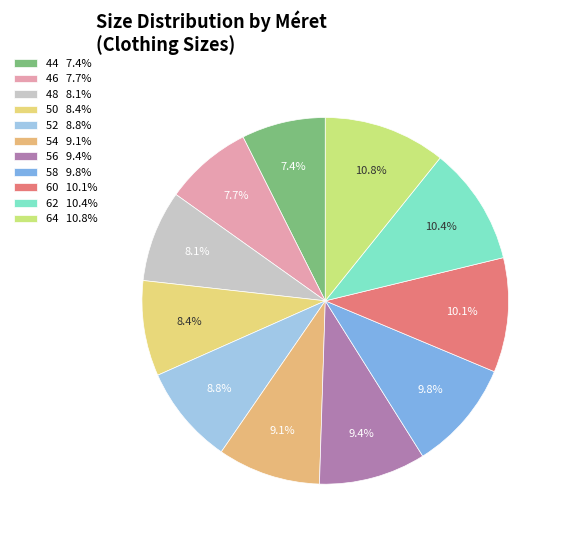

To the nearest percent, what is the difference between the largest and smallest slice percentages?

3%